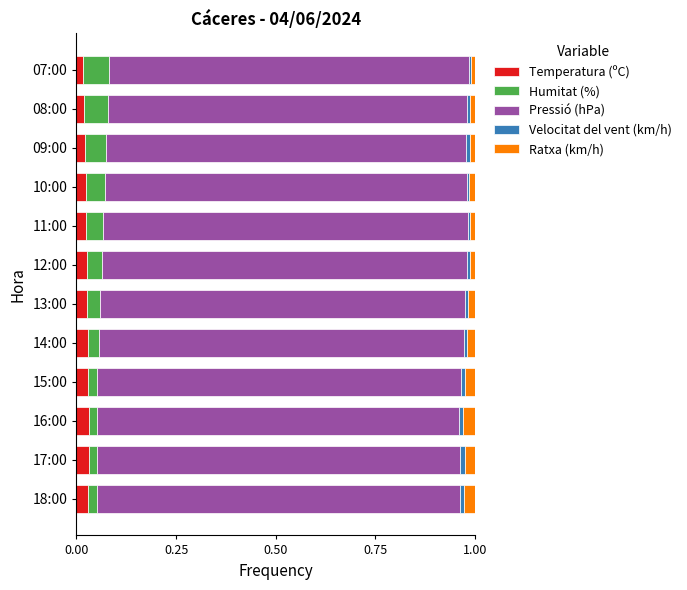

The Temperatura (ºC) series shows 0.0 at 10:00. True or false?

True